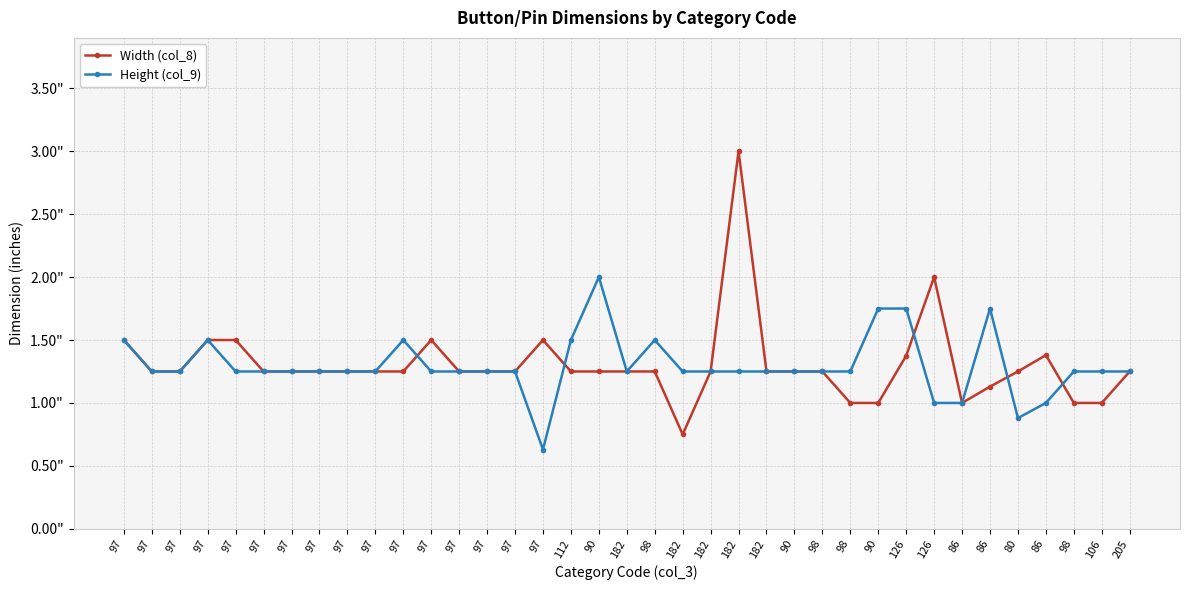

Is it true that Width (col_8) equals 0.3 at 182?

False